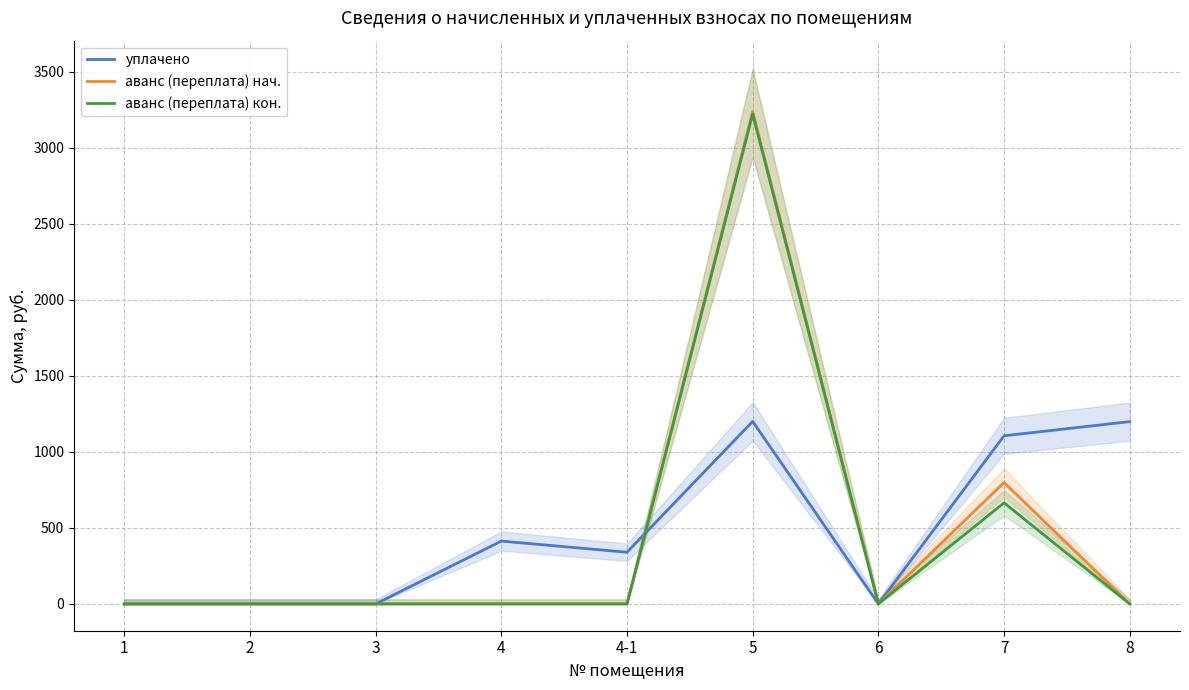

What position from the right is 4?

6